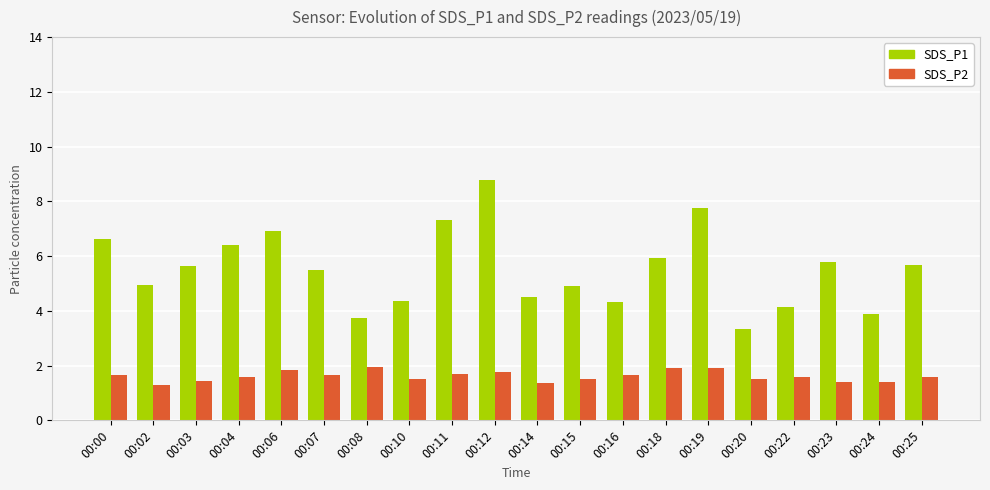

What is the greatest value displayed?

8.8